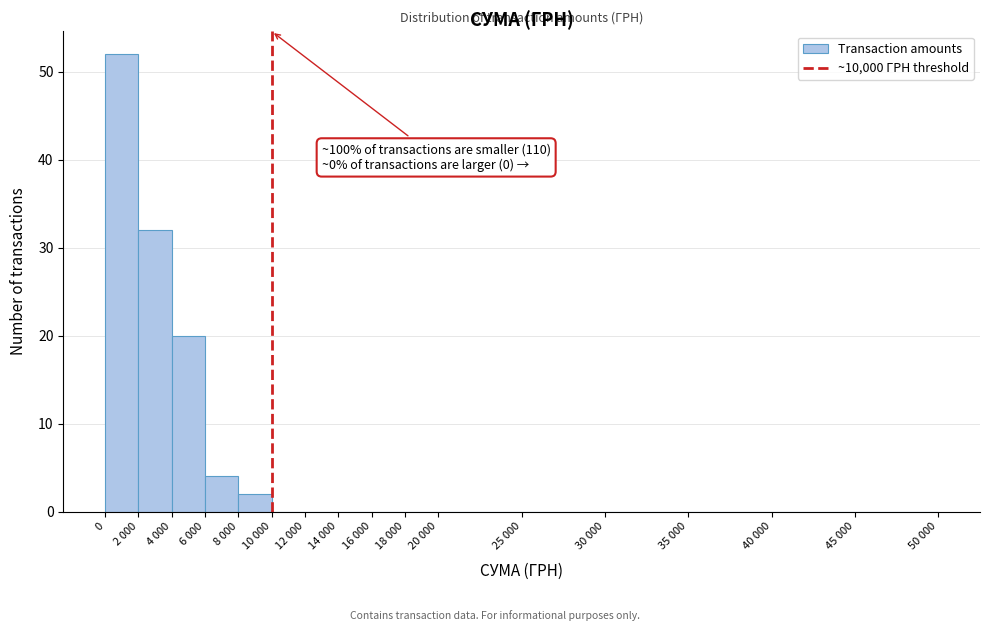

Reading right to left, what are all the values shown in this chart?

45 000=0	40 000=0	35 000=0	30 000=0	25 000=0	20 000=0	18 000=0	16 000=0	14 000=0	12 000=0	10 000=0	8 000=2	6 000=4	4 000=20	2 000=32	0=52